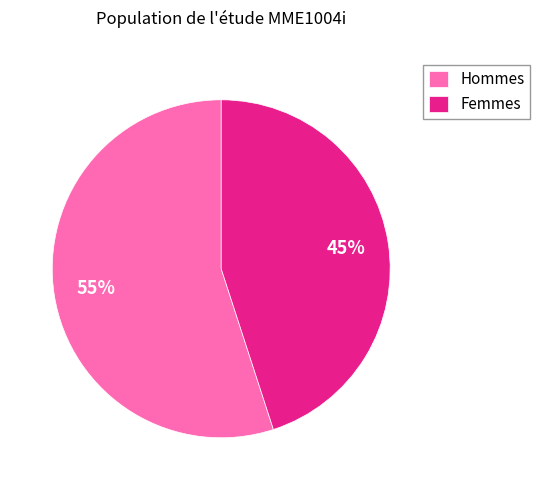

How many slices are in this pie chart?

2